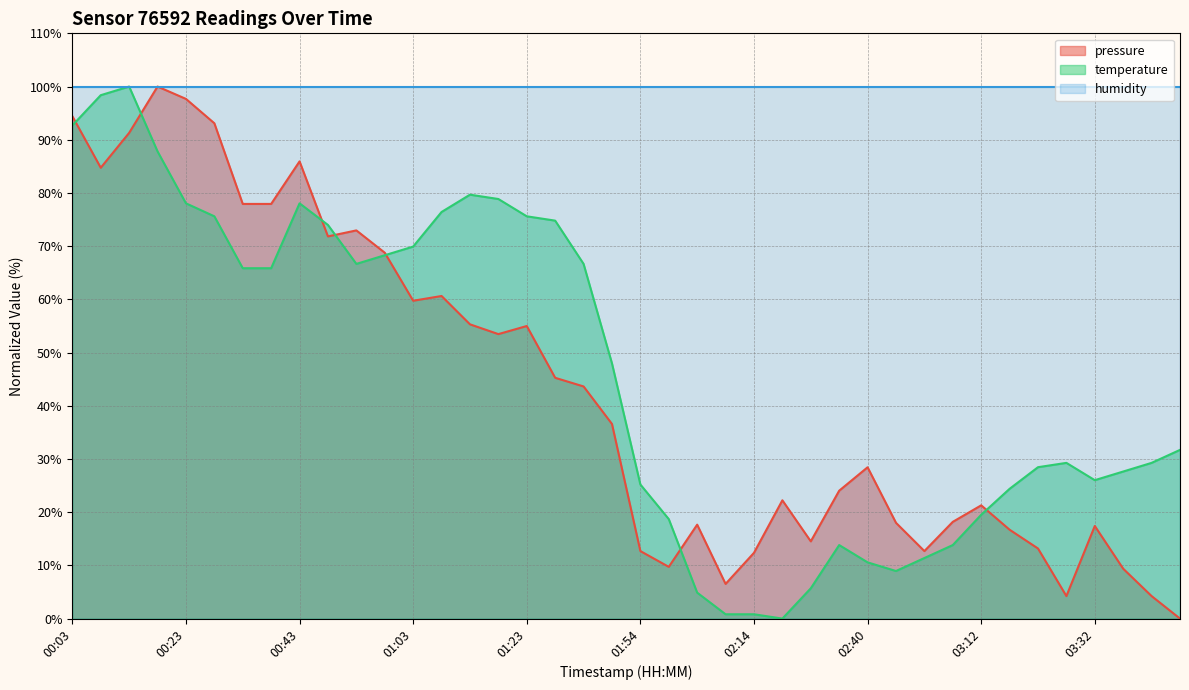

Which series has the largest total across all categories?

humidity